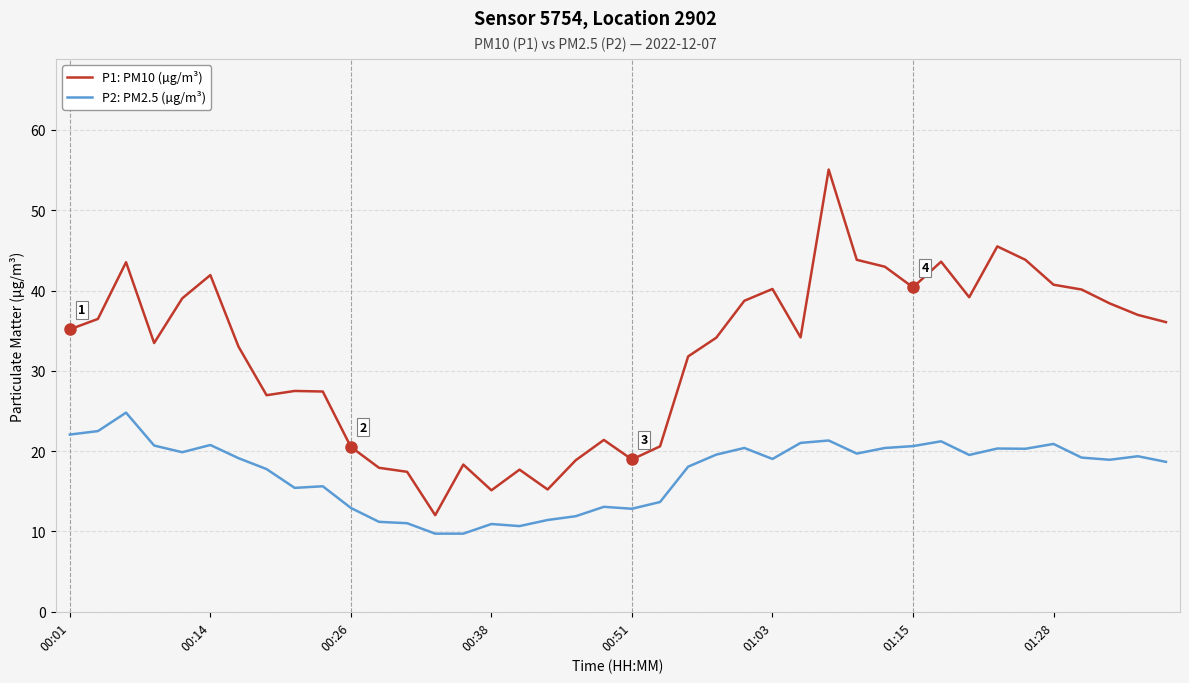

True or false: P1: PM10 (µg/m³) and P2: PM2.5 (µg/m³) intersect in this chart.

False